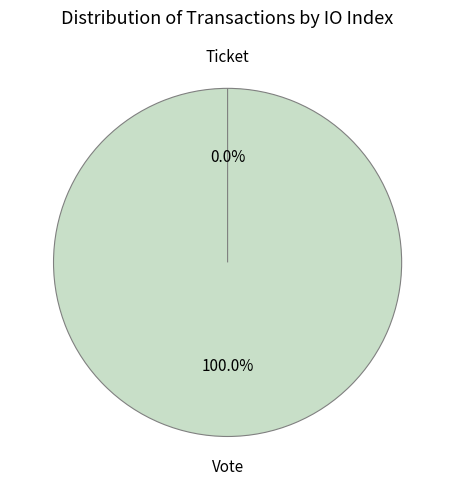

Count the number of slices in the pie.

2